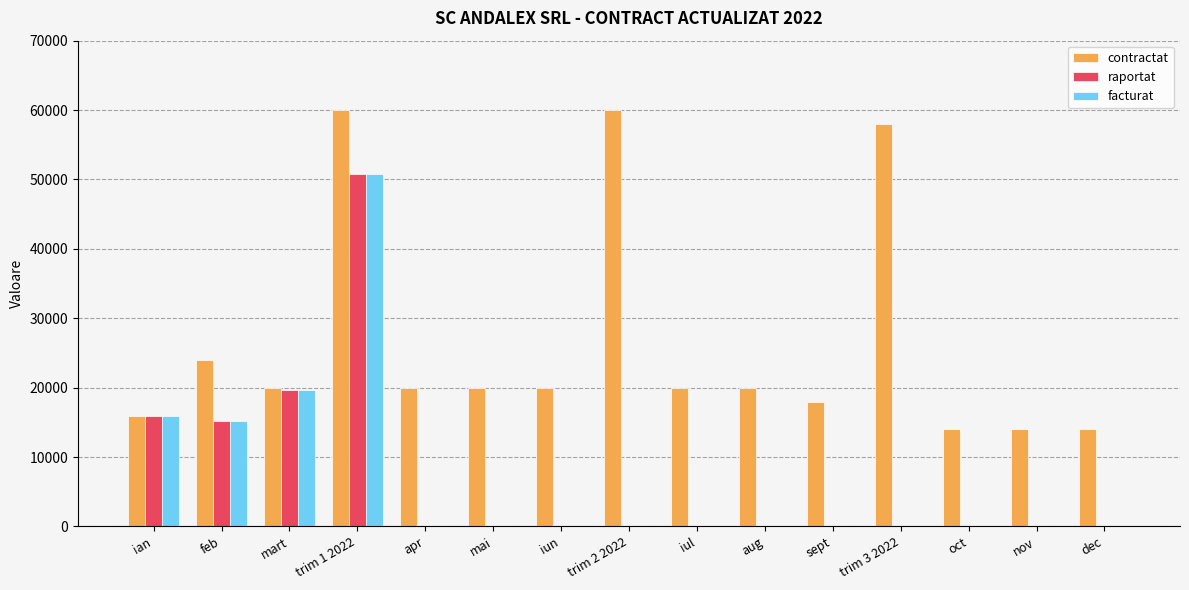

Reading right to left, list all the values displayed in this chart.

contractat: dec=14000.0	nov=14000.0	oct=14000.0	trim 3 2022=57998.6	sept=18000.0	aug=19999.3	iul=19999.3	trim 2 2022=59998.0	iun=19999.3	mai=19999.3	apr=19999.3	trim 1 2022=59998.0	mart=19999.3	feb=24030.1	ian=15968.5
raportat: dec=0.0	nov=0.0	oct=0.0	trim 3 2022=0.0	sept=0.0	aug=0.0	iul=0.0	trim 2 2022=0.0	iun=0.0	mai=0.0	apr=0.0	trim 1 2022=50754.8	mart=19659.2	feb=15127.0	ian=15968.5
facturat: dec=0.0	nov=0.0	oct=0.0	trim 3 2022=0.0	sept=0.0	aug=0.0	iul=0.0	trim 2 2022=0.0	iun=0.0	mai=0.0	apr=0.0	trim 1 2022=50754.8	mart=19659.2	feb=15127.0	ian=15968.5